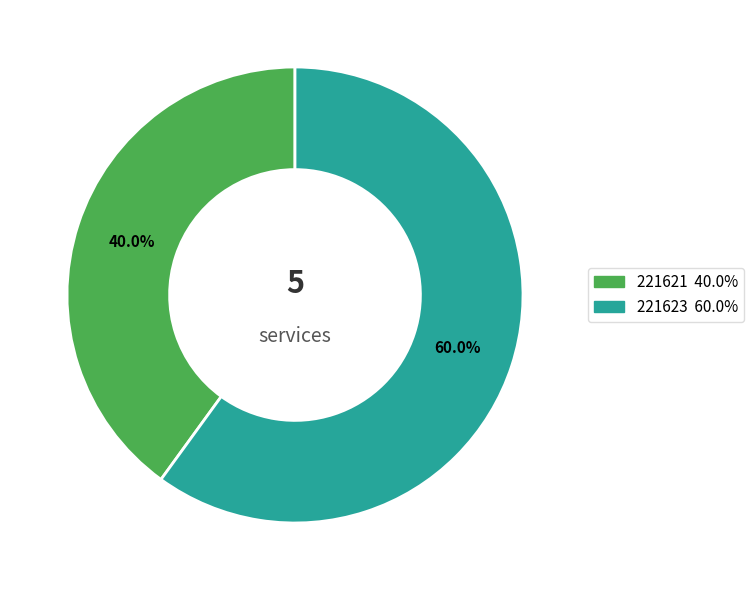

To the nearest percent, what percentage of the pie is 221623?

60%